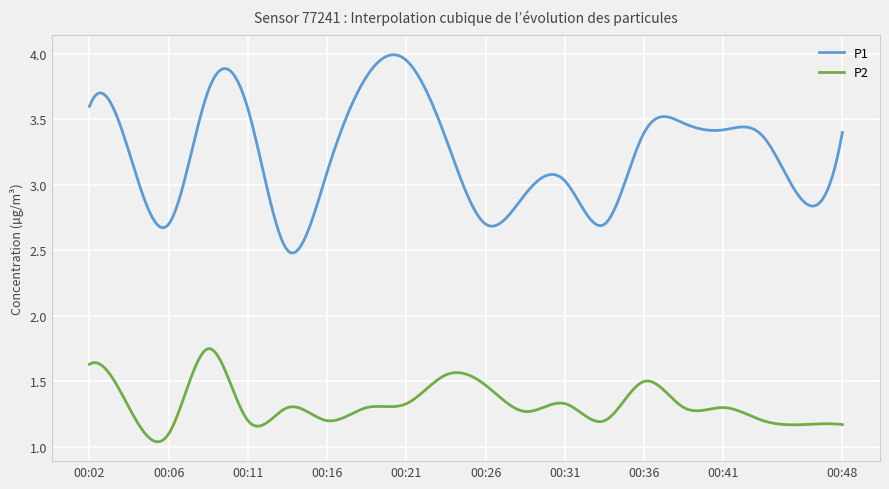

True or false: P1 and P2 intersect in this chart.

False